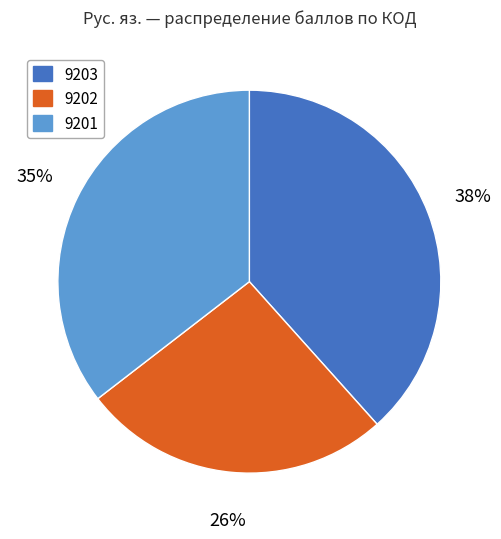

Which category has the biggest portion of the pie?

9203